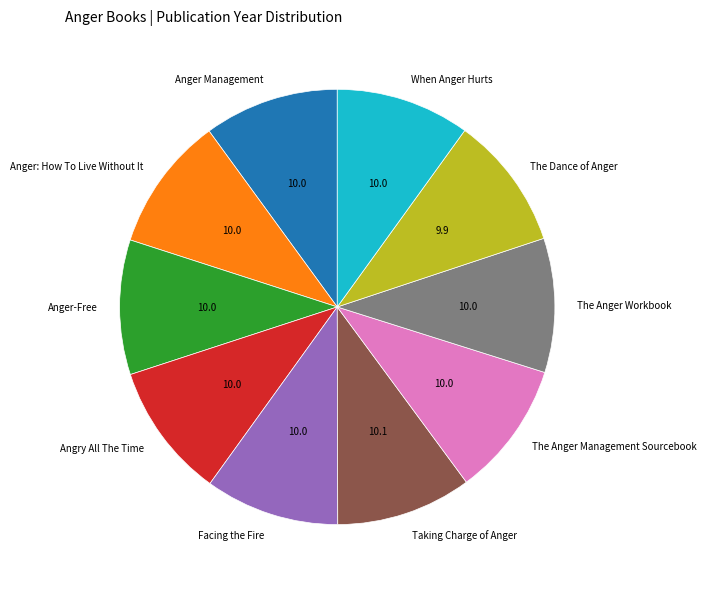

Approximately how many times larger is the value at The Anger Workbook compared to The Dance of Anger?

1.0